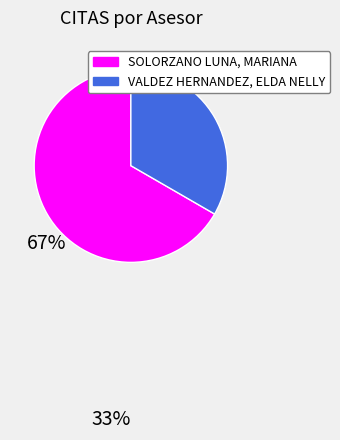

Which category accounts for the majority?

SOLORZANO LUNA, MARIANA